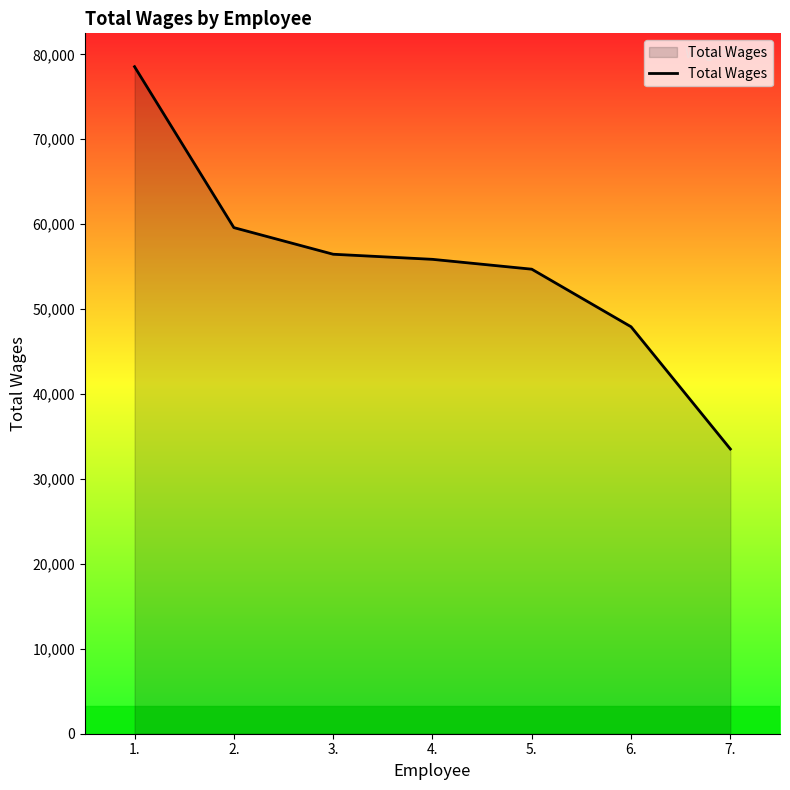

True or false: the data has more than 2 interior local peaks.

False